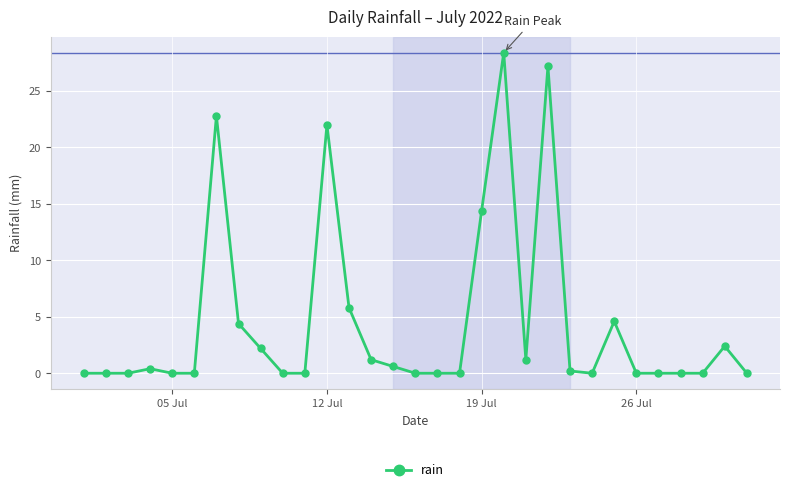

What is the maximum value shown in the chart?

28.4